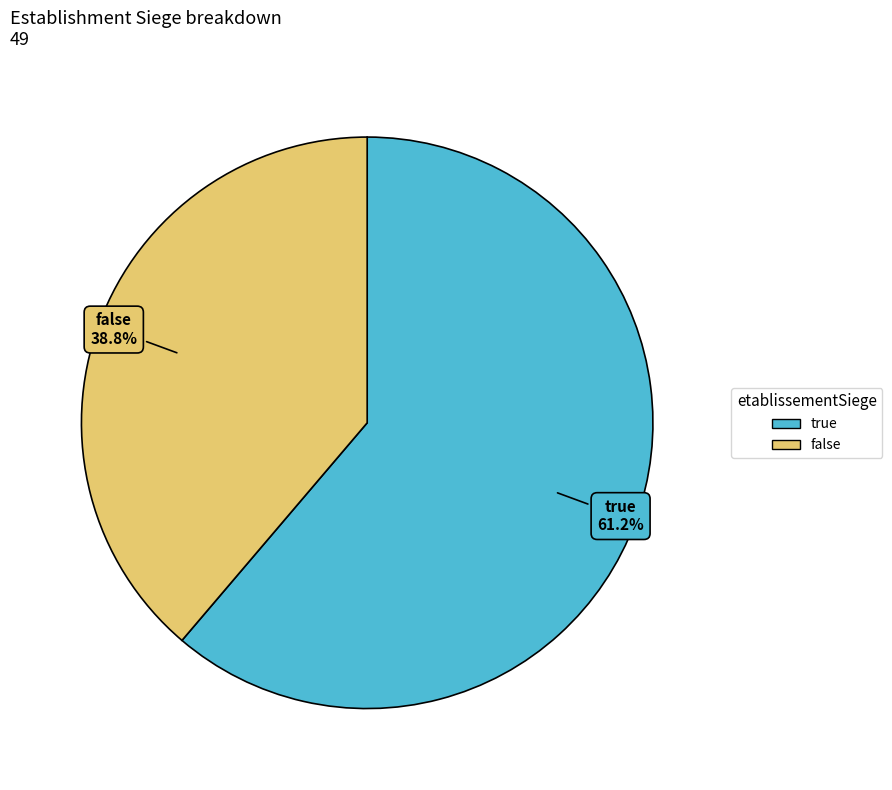

Between true and false, which is larger?

true